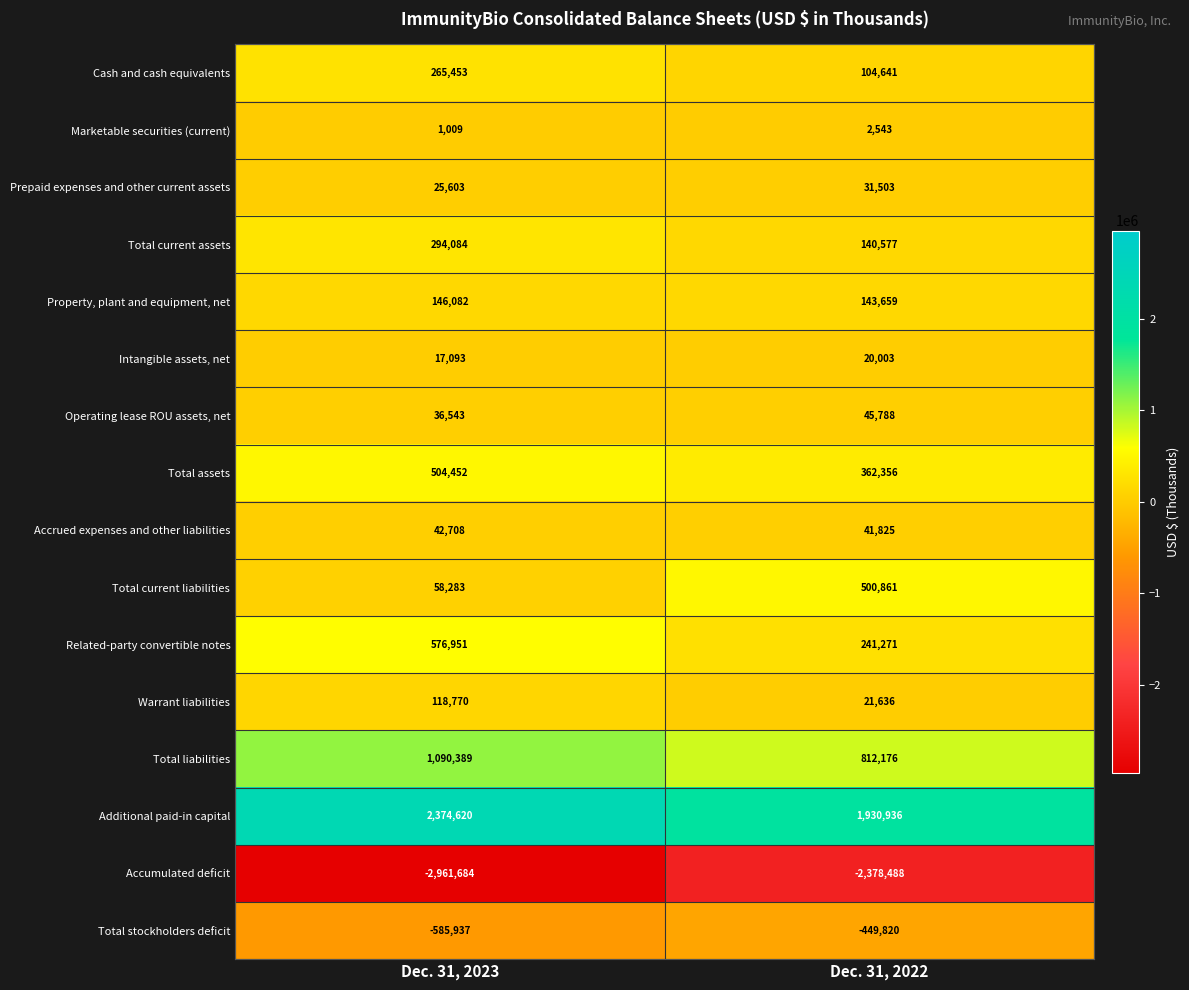

At Dec. 31, 2023, list the series in order from largest to smallest.

Additional paid-in capital, Total liabilities, Related-party convertible notes, Total assets, Total current assets, Cash and cash equivalents, Property, plant and equipment, net, Warrant liabilities, Total current liabilities, Accrued expenses and other liabilities, Operating lease ROU assets, net, Prepaid expenses and other current assets, Intangible assets, net, Marketable securities (current), Total stockholders deficit, Accumulated deficit